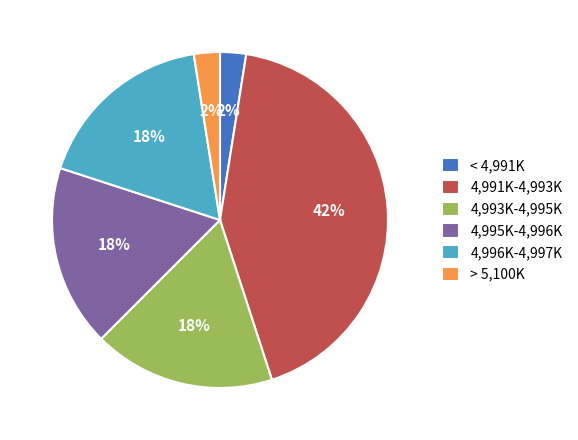

What percentage is the 4,991K-4,993K slice, to the nearest percent?

43%